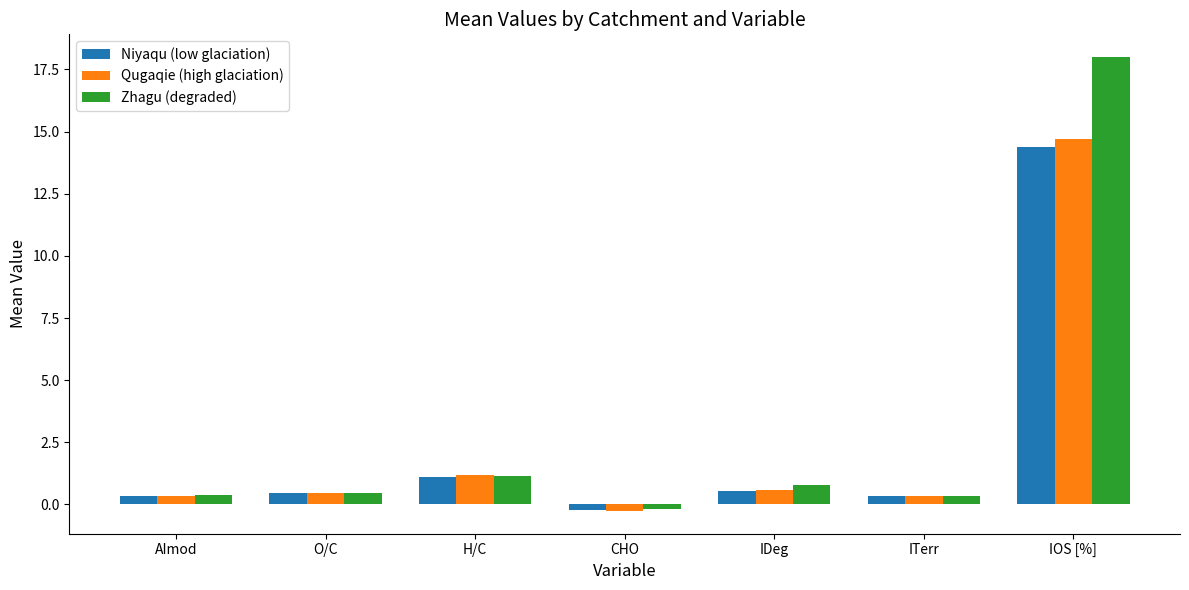

Is the value of Qugaqie (high glaciation) at IOS [%] greater than the value of Zhagu (degraded) at H/C?

Yes